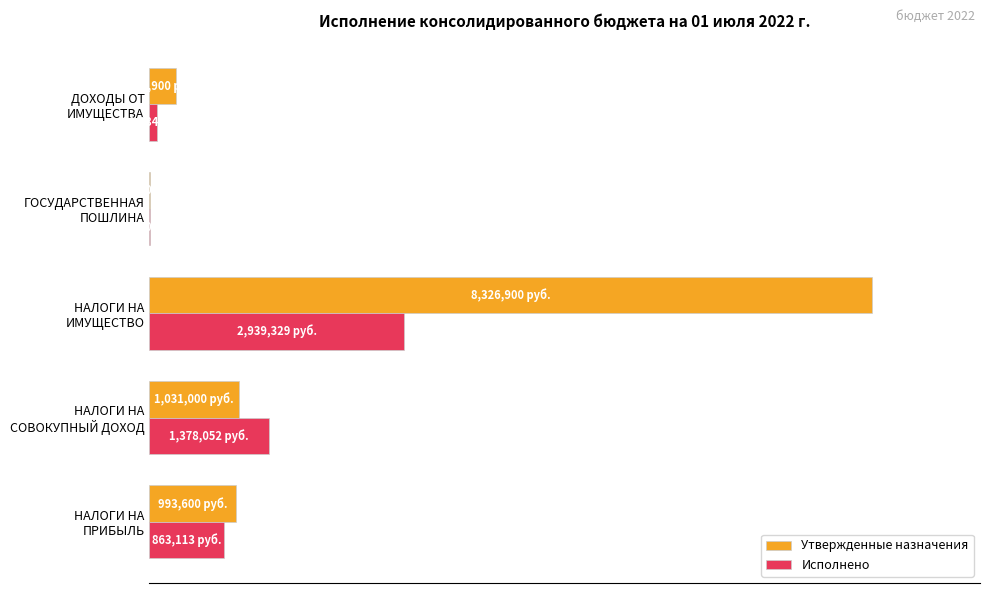

What is the sum of all Утвержденные назначения values?

128.1